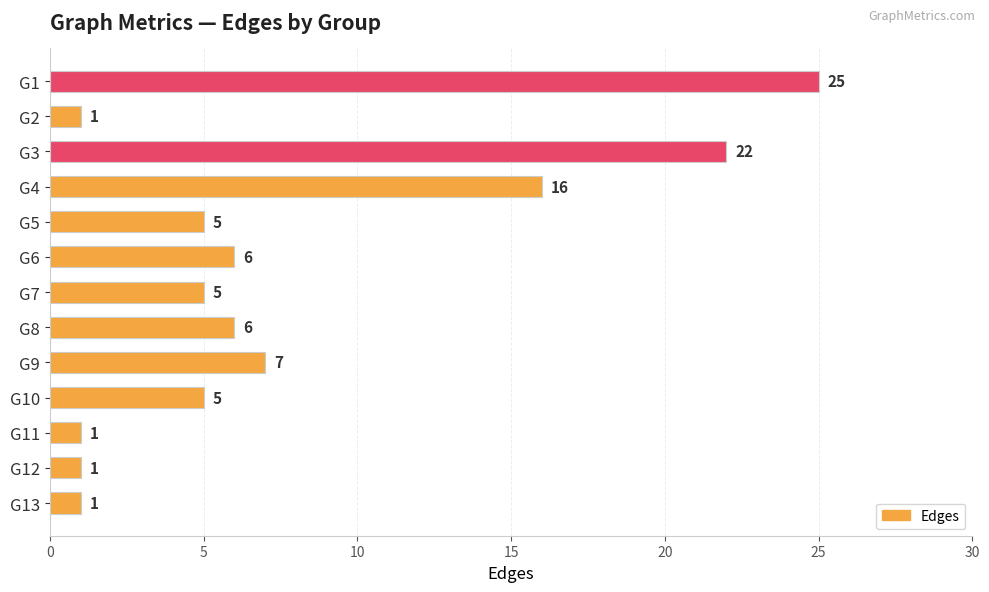

What is the greatest value displayed?

25